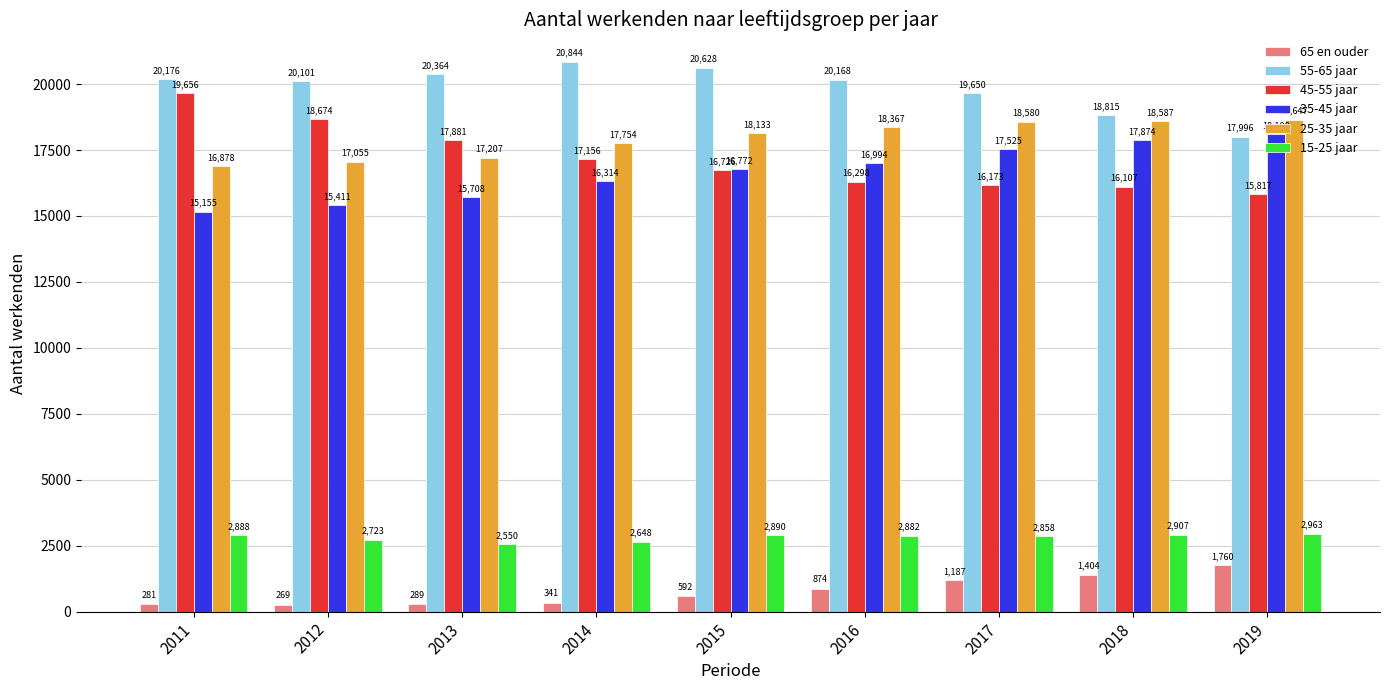

Reading left to right, transcribe all the data shown in this chart.

65 en ouder: 281	269	289	341	592	874	1187	1404	1760
55-65 jaar: 20176	20101	20364	20844	20628	20168	19650	18815	17996
45-55 jaar: 19656	18674	17881	17156	16726	16298	16173	16107	15817
35-45 jaar: 15155	15411	15708	16314	16772	16994	17525	17874	18100
25-35 jaar: 16878	17055	17207	17754	18133	18367	18580	18587	18647
15-25 jaar: 2888	2723	2550	2648	2890	2882	2858	2907	2963